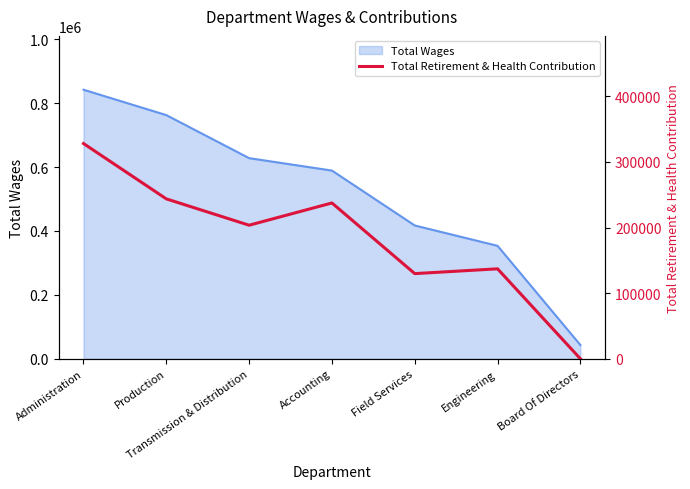

Is it true that the value at Production is 243628?

True